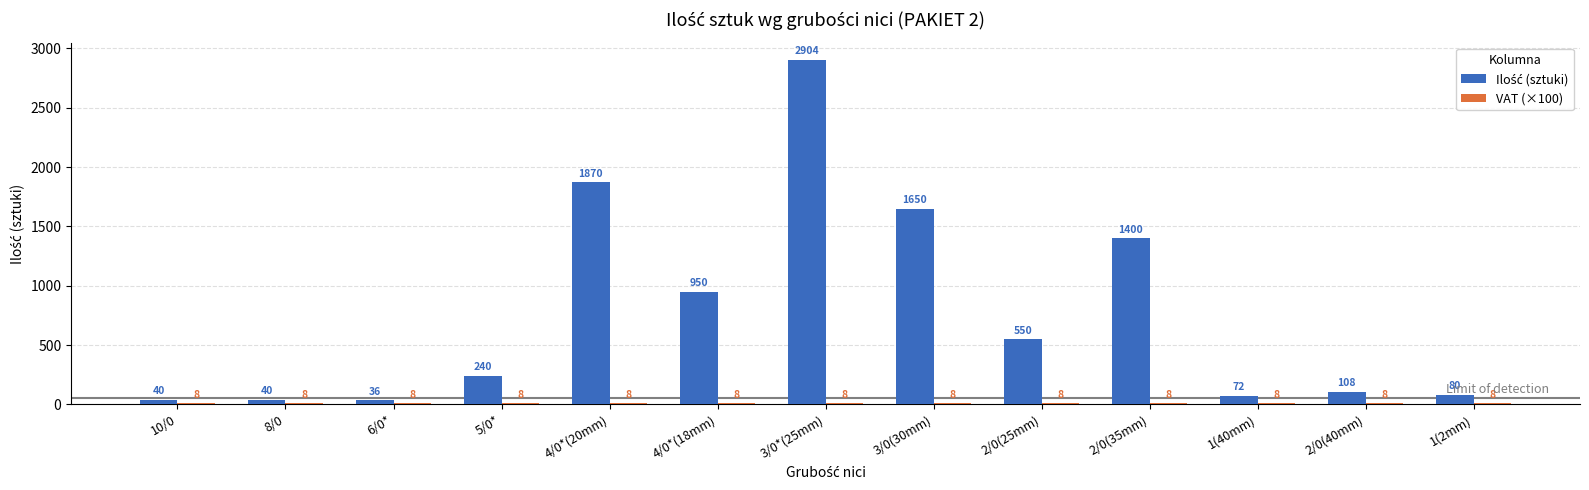

Which category has the highest value across all series?

3/0*(25mm)